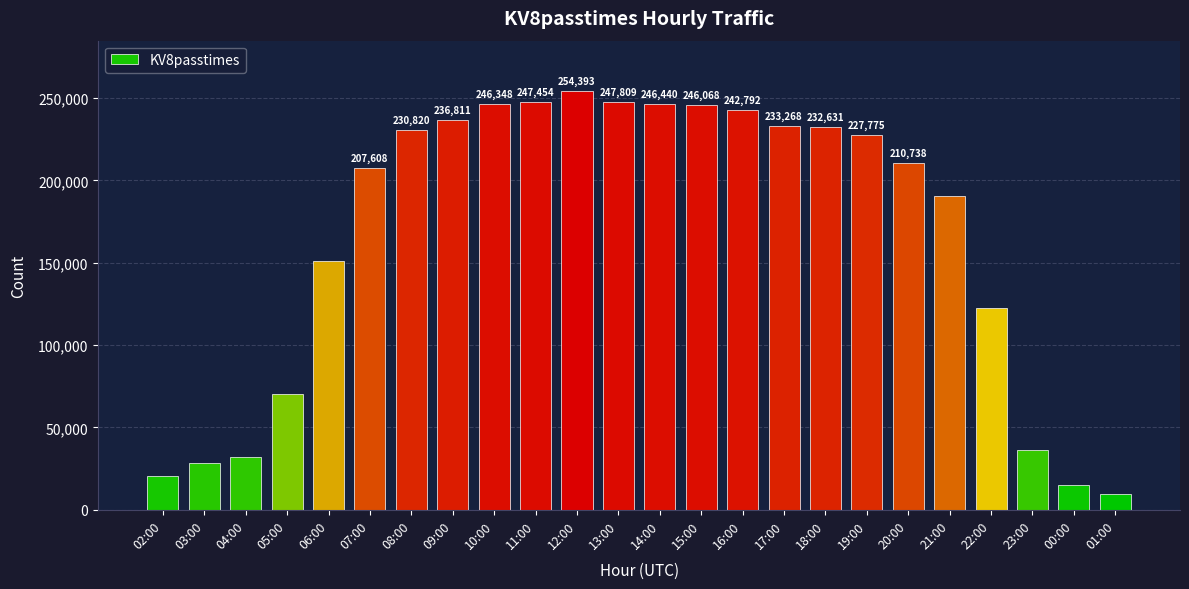

What is the sum of the values at 17:00 and 07:00?

440876